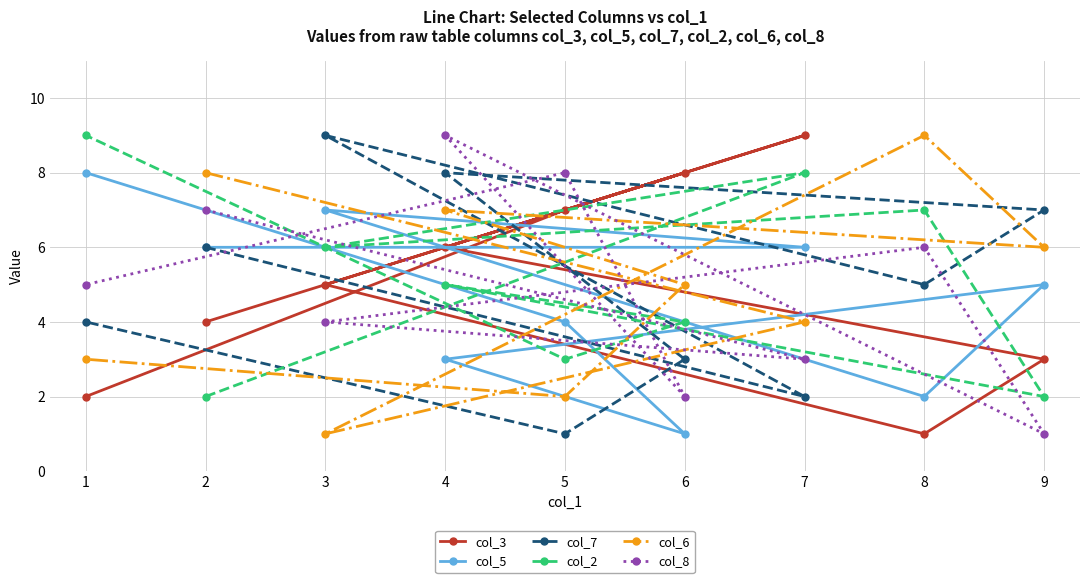

What is the value of the col_5 point at the 5th from the left?

4